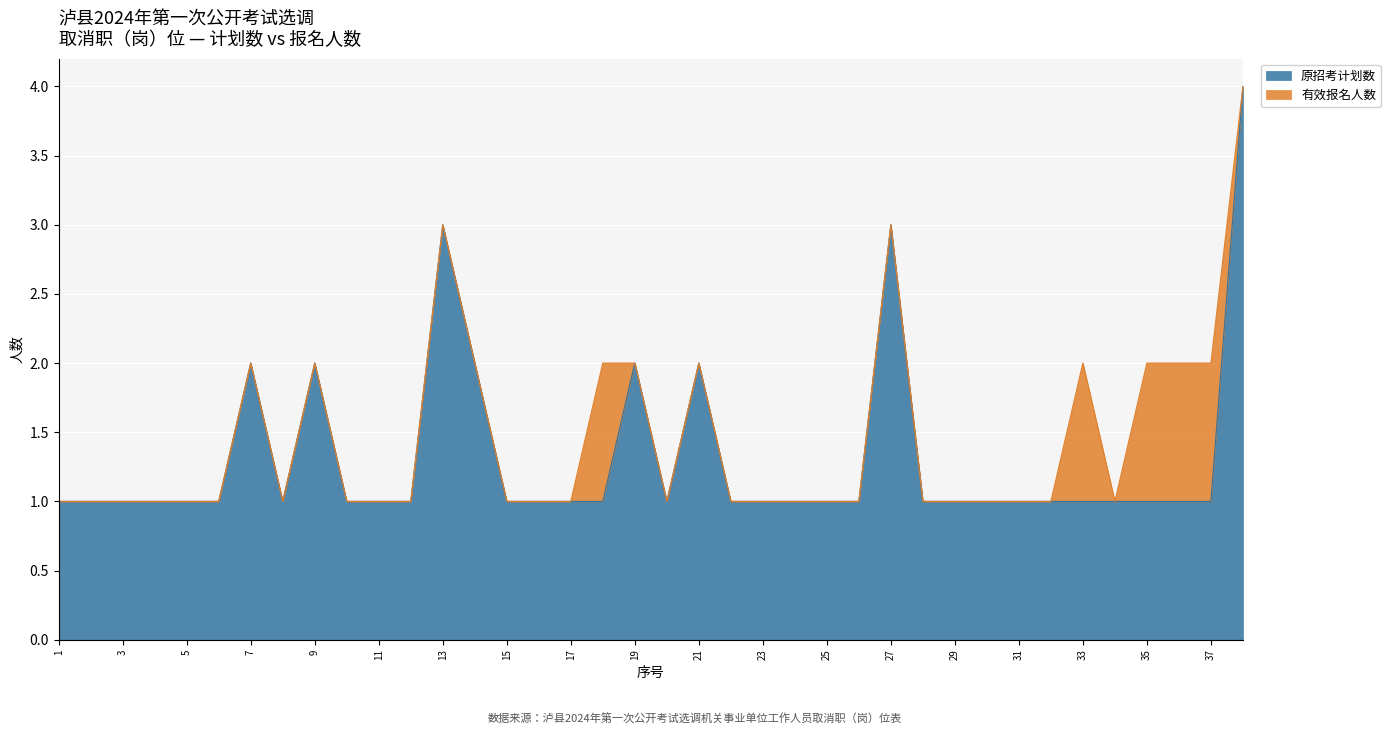

What is the average value?

1